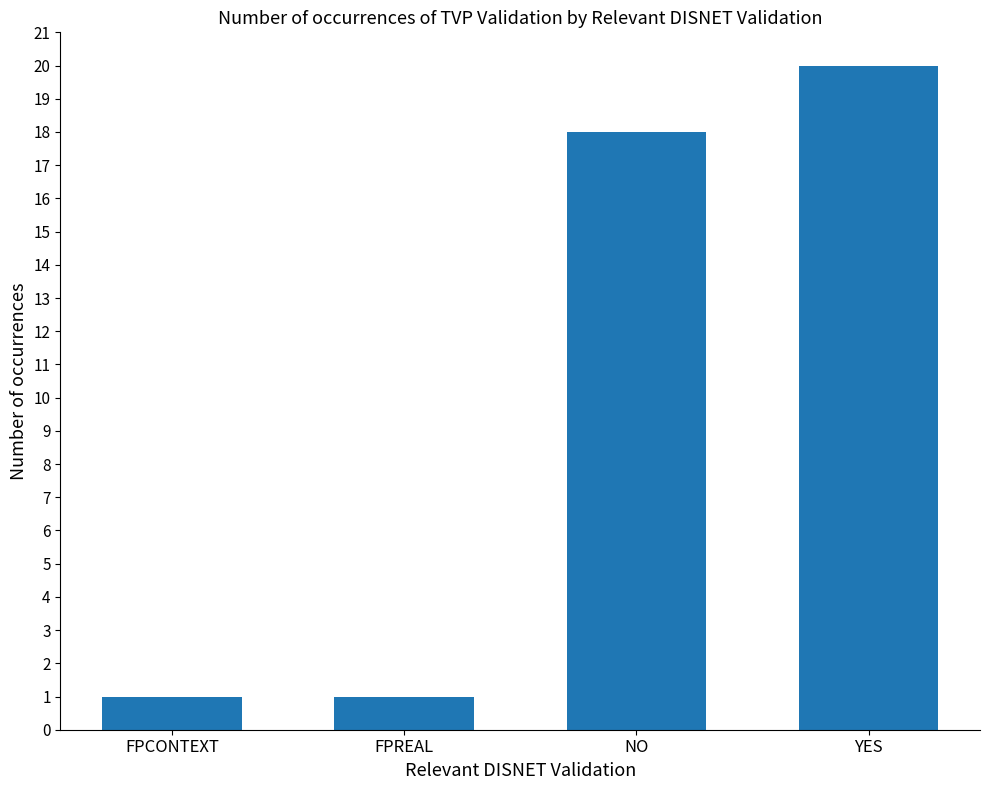

Between NO and FPREAL, which is larger?

NO